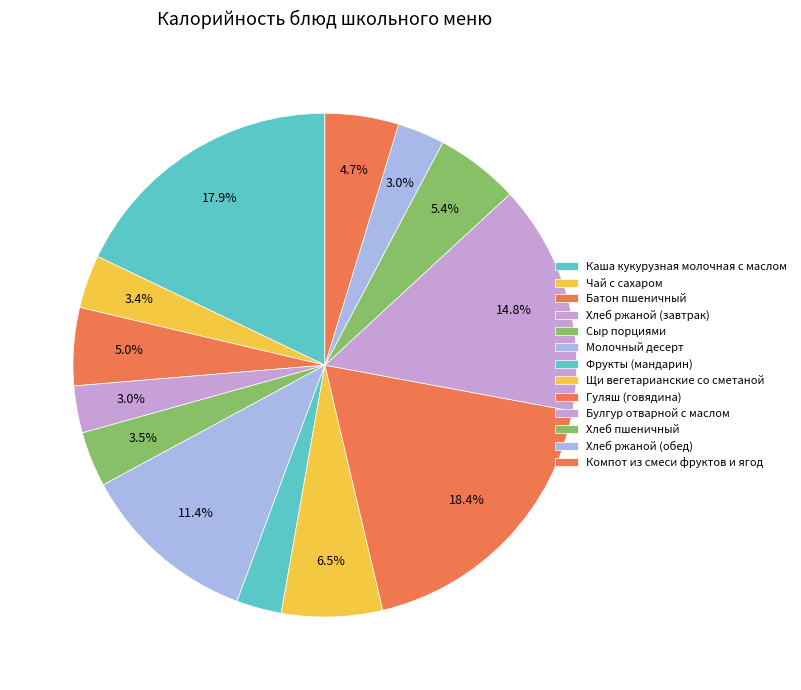

Does Сыр порциями account for over 50% of the chart?

No